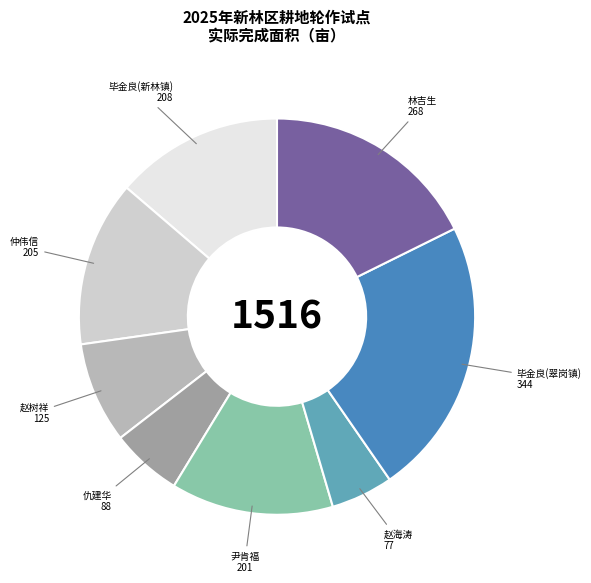

Is there any slice that represents more than half of the pie?

No